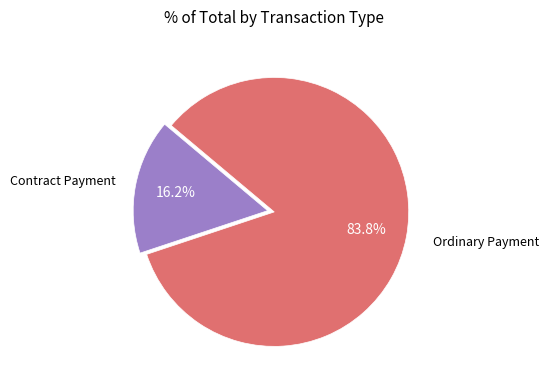

To the nearest percent, what is the difference between the largest and smallest slice percentages?

68%